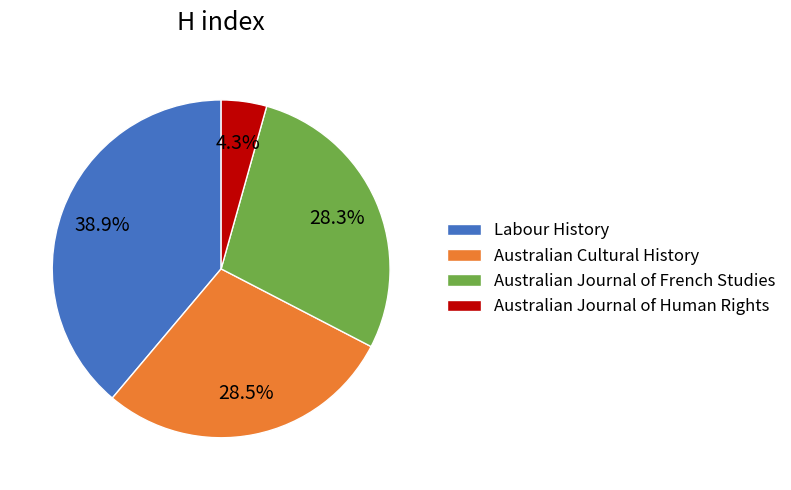

Is there a majority slice in this chart?

No